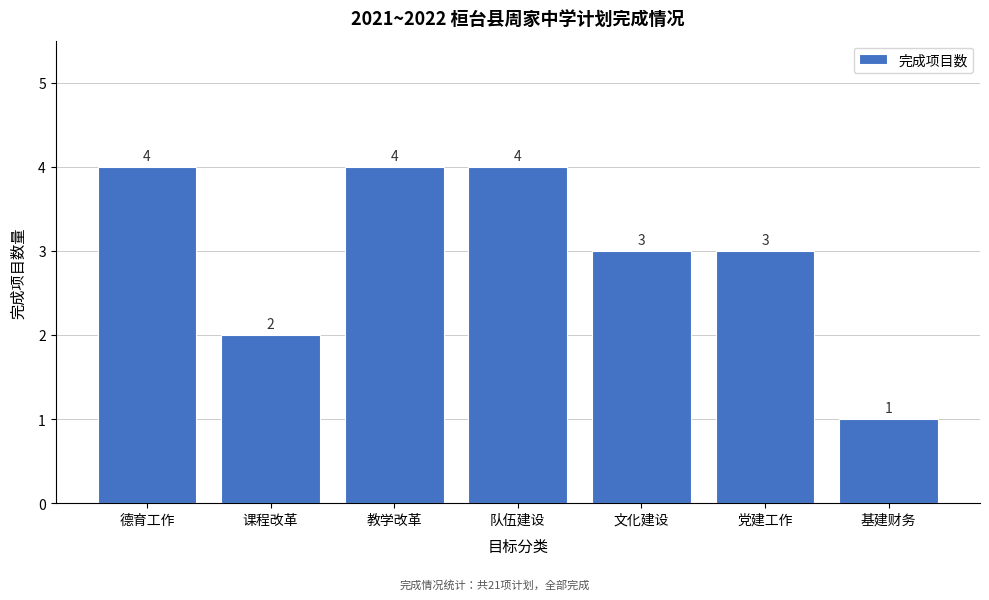

Reading left to right, list all the values displayed in this chart.

德育工作=4	课程改革=2	教学改革=4	队伍建设=4	文化建设=3	党建工作=3	基建财务=1